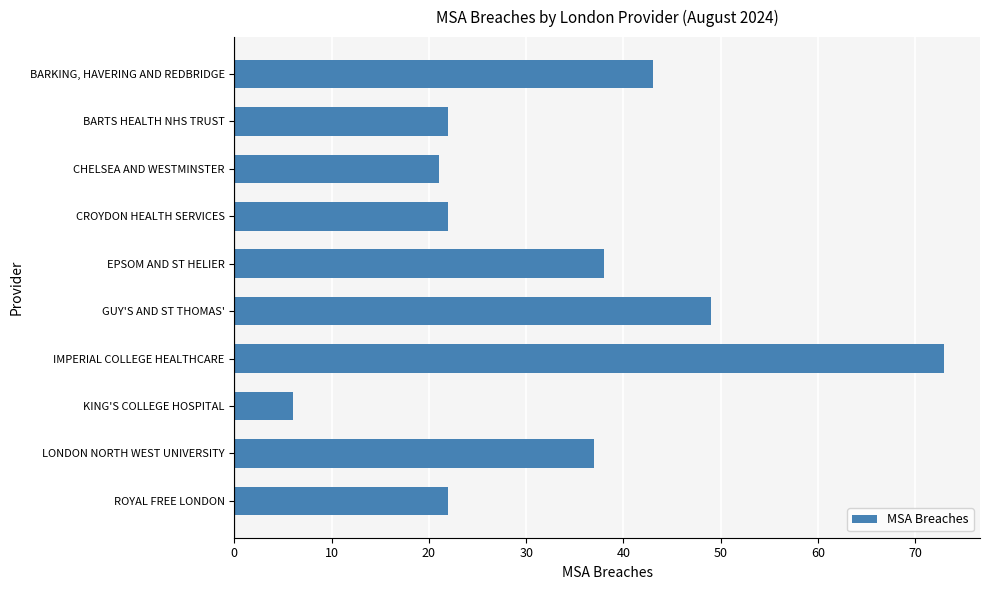

The value at GUY'S AND ST THOMAS' is 66. True or false?

False